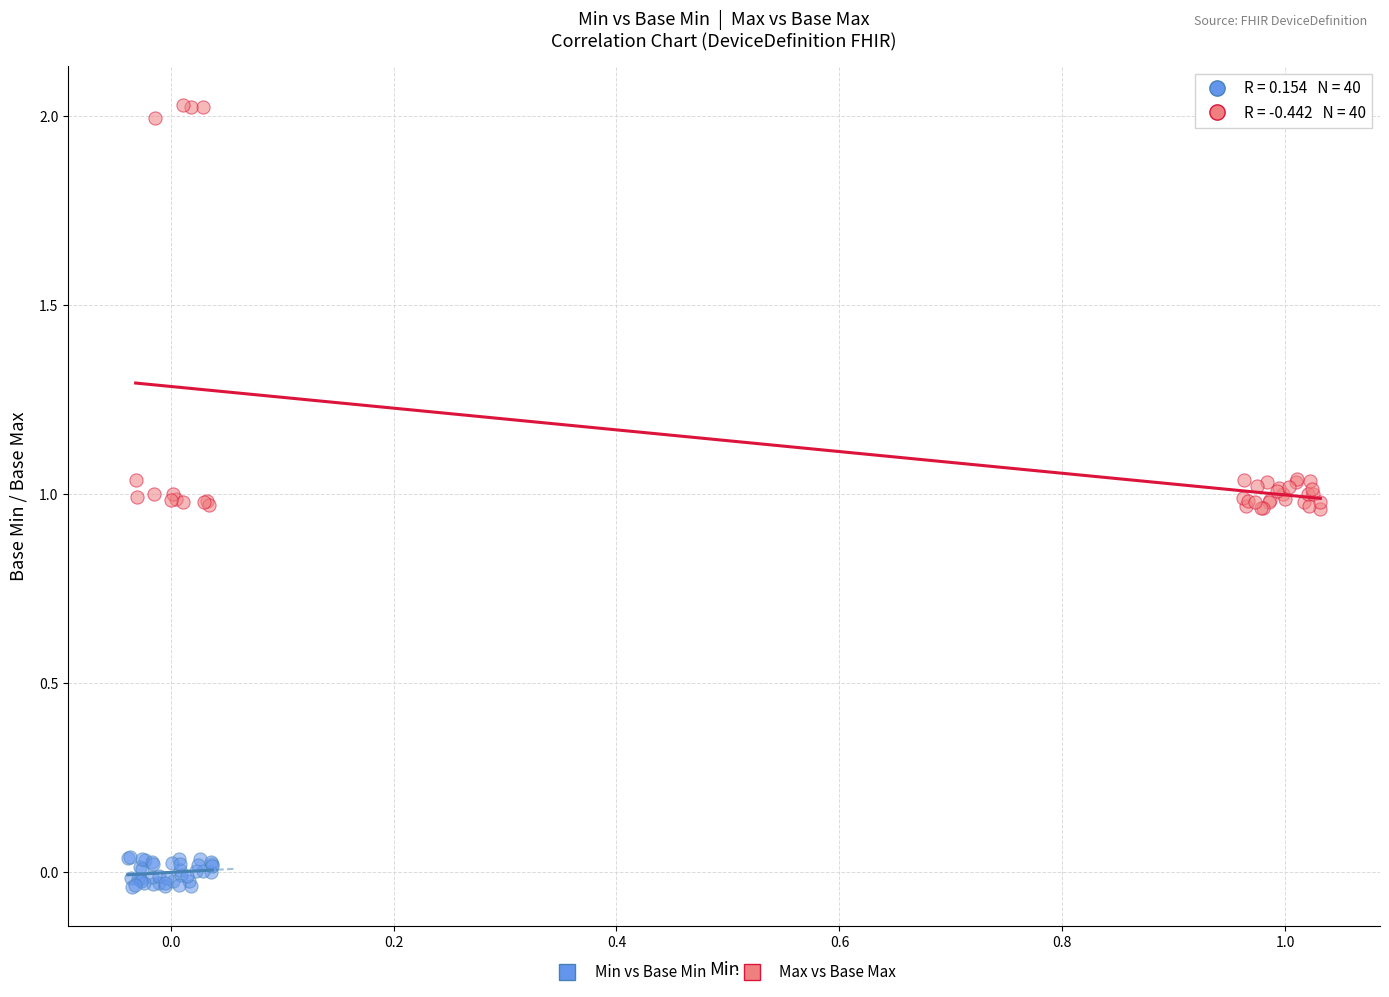

Which series contains the lowest Y value?

Min vs Base Min